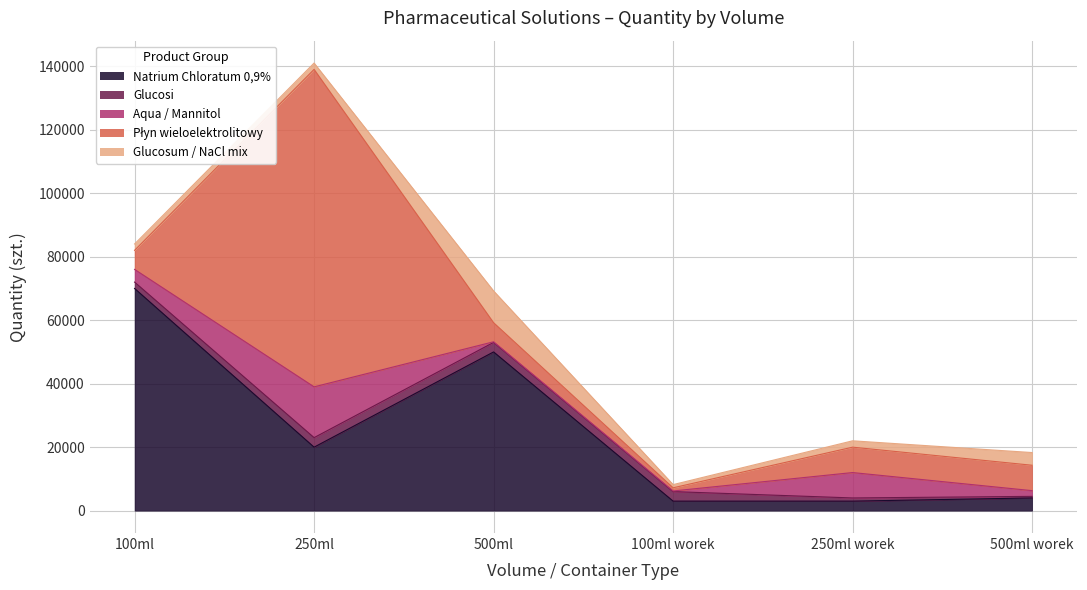

Rank the series by their maximum value, from lowest to highest.

Glucosi, Glucosum / NaCl mix, Aqua / Mannitol, Natrium Chloratum 0,9%, Płyn wieloelektrolitowy